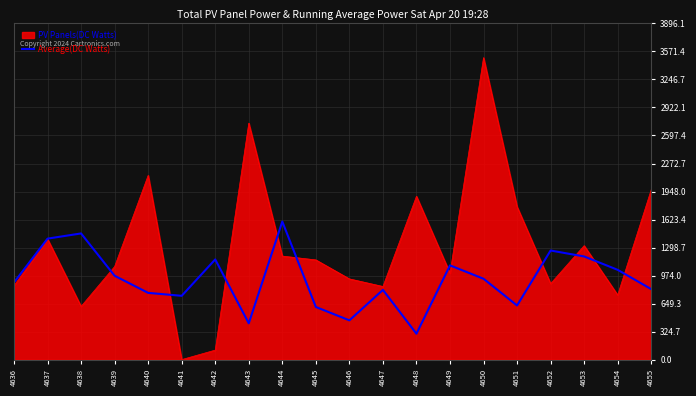

The value of Average(DC Watts) at 4649 is 1092.1. True or false?

True